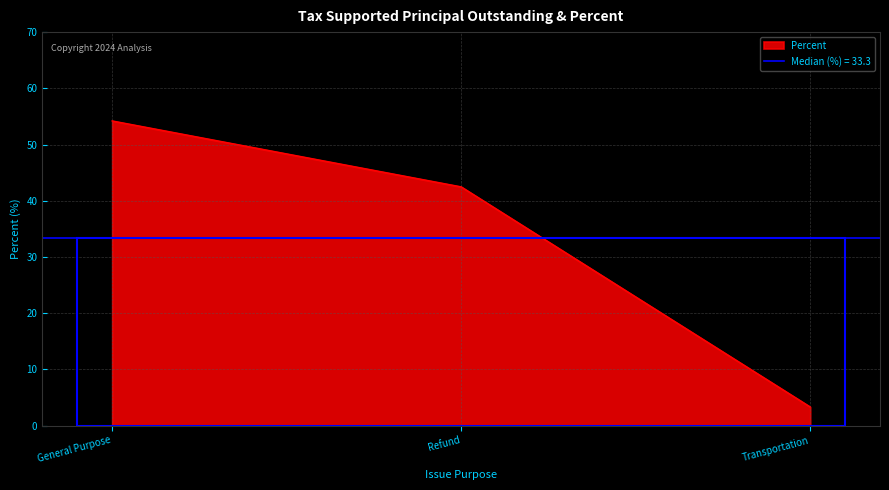

Which category has the highest value across all series?

General Purpose